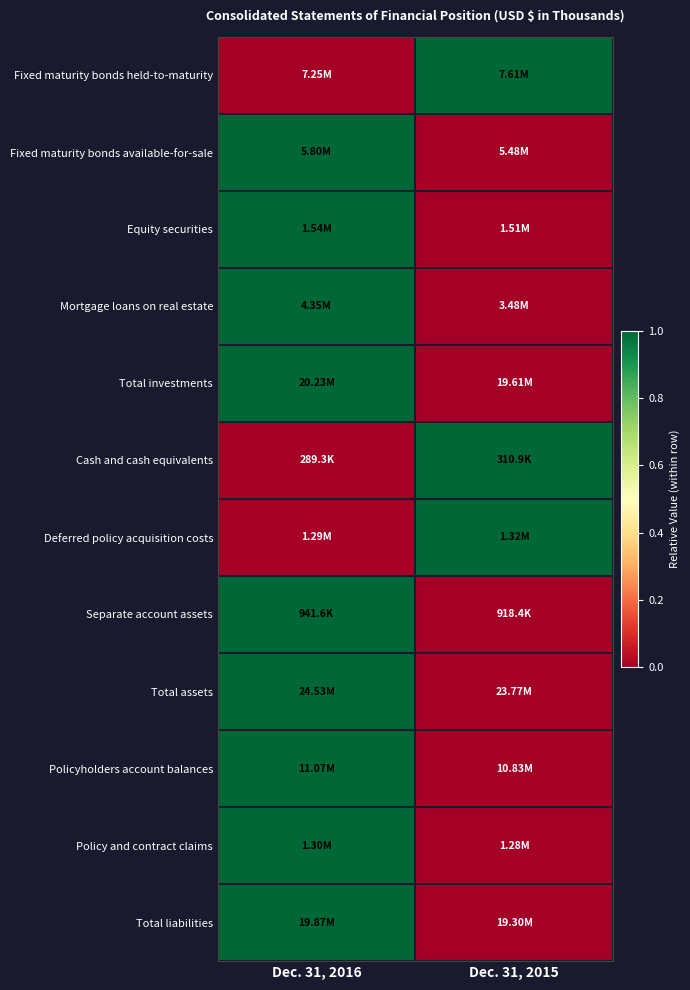

Which label corresponds to the smallest value in the chart?

Dec. 31, 2016